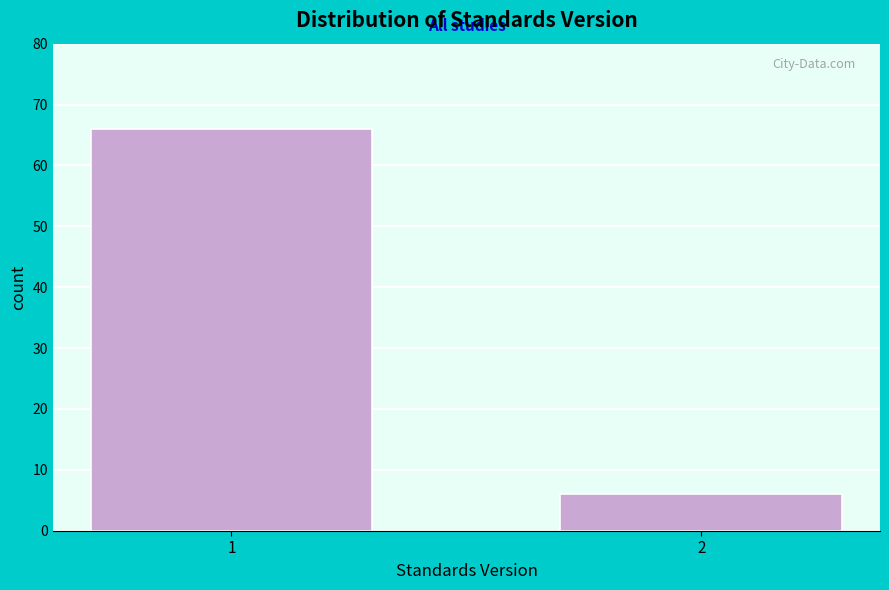

Reading left to right, transcribe all the data shown in this chart.

1=66	2=6